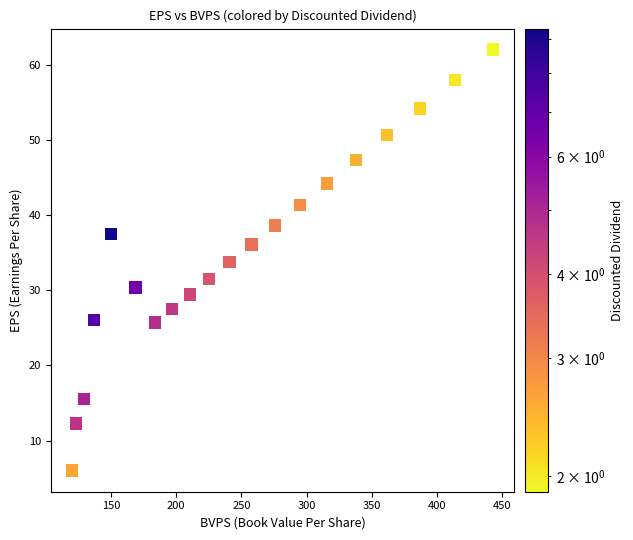

What is the range of Y values (max minus min)?

56.0